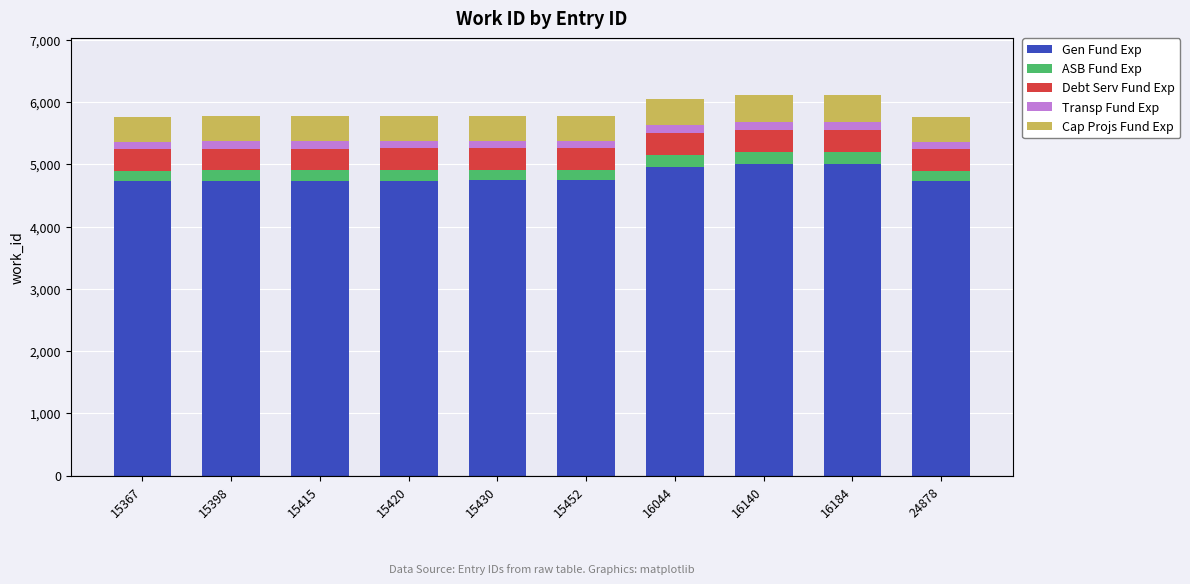

What is the difference between the second highest and second lowest values in the Gen Fund Exp series?

280